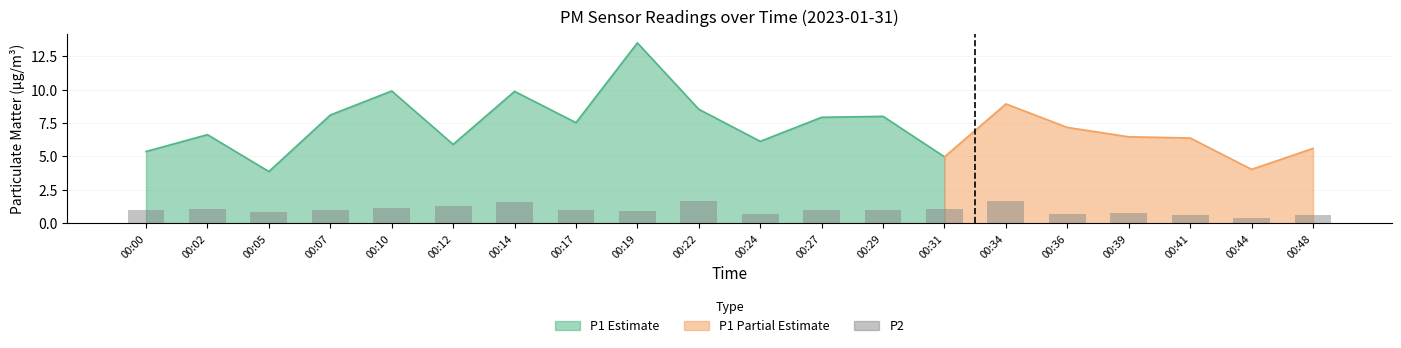

List the labels in order of value, largest first.

00:22, 00:34, 00:14, 00:12, 00:10, 00:02, 00:31, 00:07, 00:27, 00:29, 00:00, 00:17, 00:19, 00:05, 00:39, 00:24, 00:36, 00:41, 00:48, 00:44